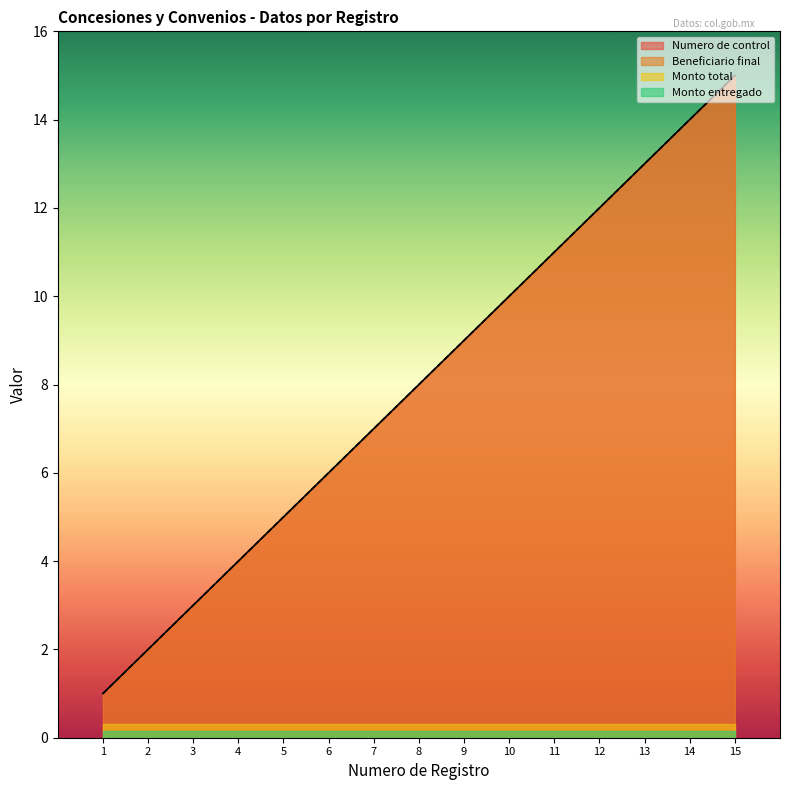

True or false: Numero de control and Beneficiario final cross at least once.

False